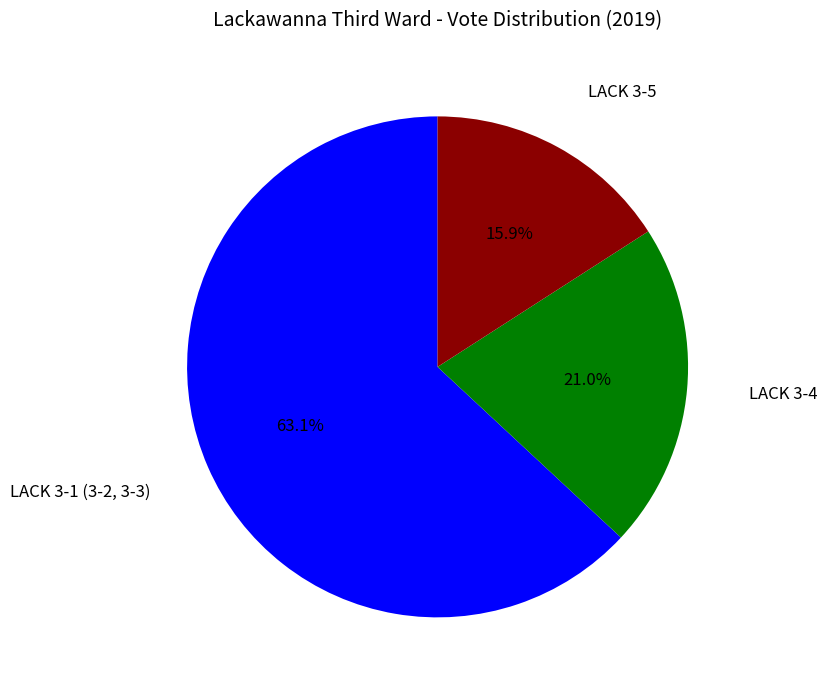

To the nearest percent, what is the average slice percentage?

33%